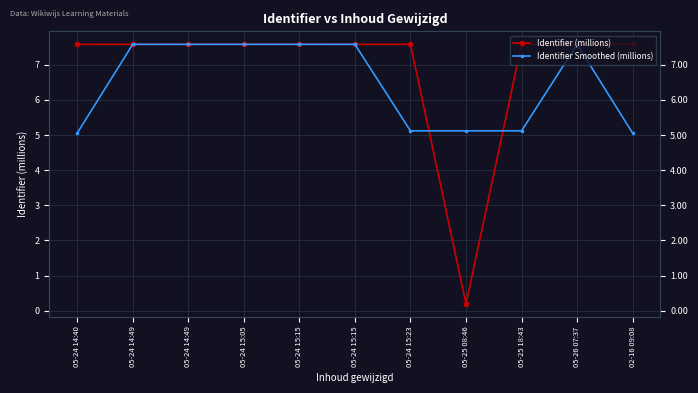

List the series in order of their overall mean, highest first.

Identifier (millions), Identifier Smoothed (millions)